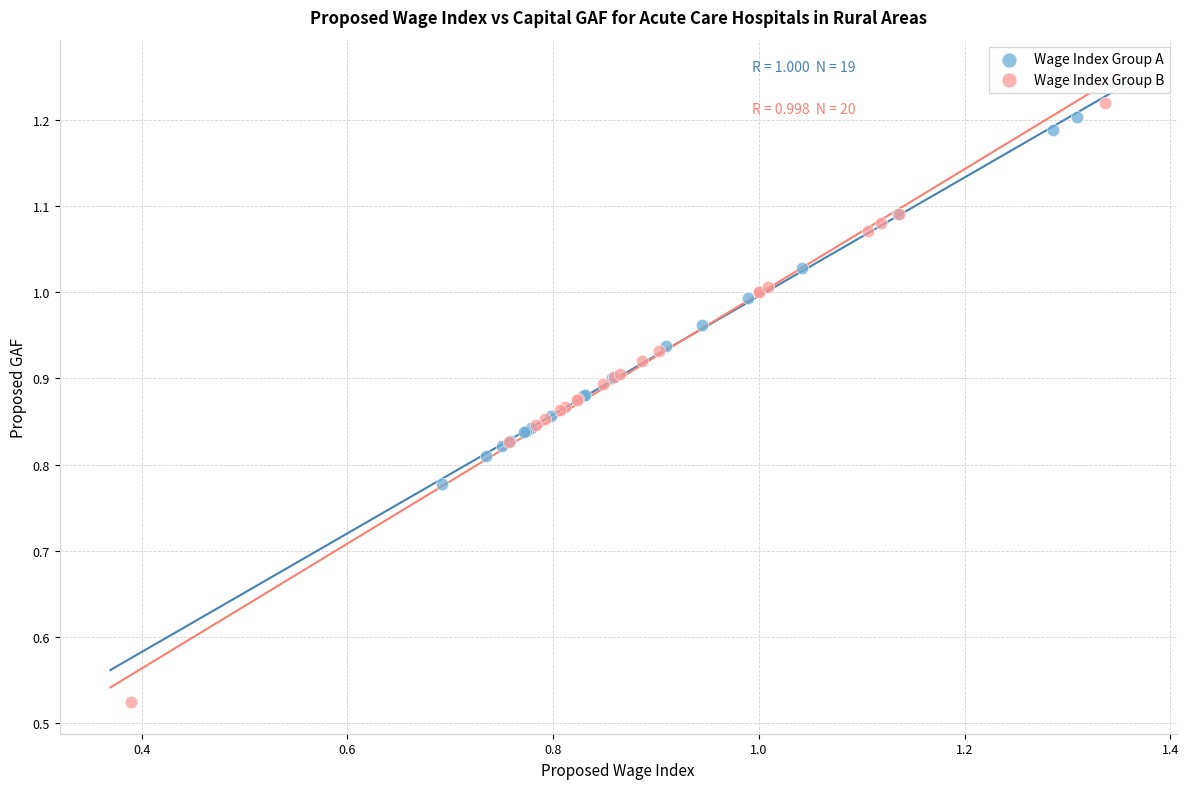

Which series reaches the maximum Y coordinate?

Wage Index Group B